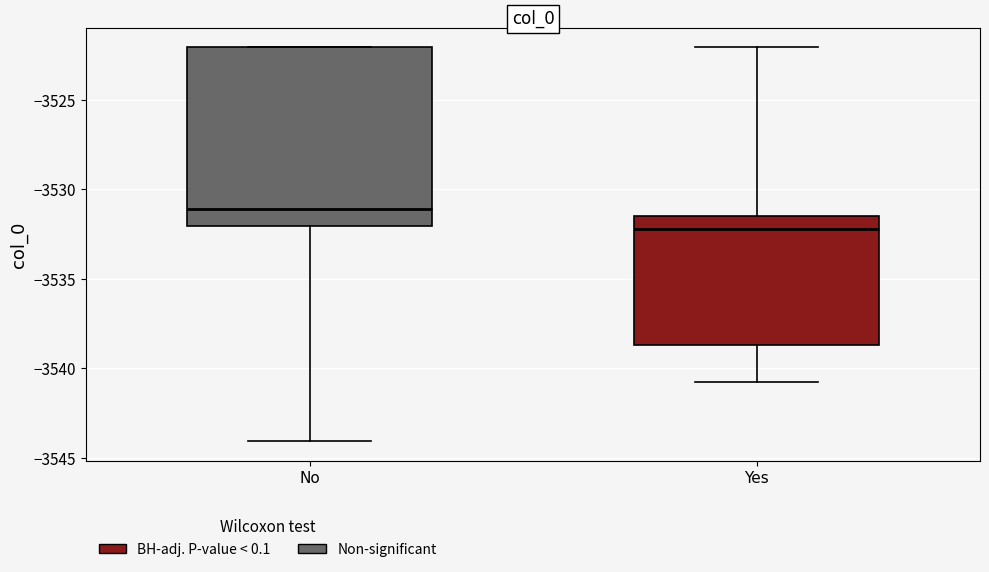

Reading left to right, transcribe this box plot: for each box, give where its median line is, the range the box spans, and where its two whiskers end, as read against the y-axis. The values are not printed on the chart, so give them approximately, as read against the axis.

No: median -3531.0, box -3532.0 to -3522.0, whiskers -3544.0 to -3522.0
Yes: median -3532.0, box -3538.5 to -3531.5, whiskers -3541.0 to -3522.0